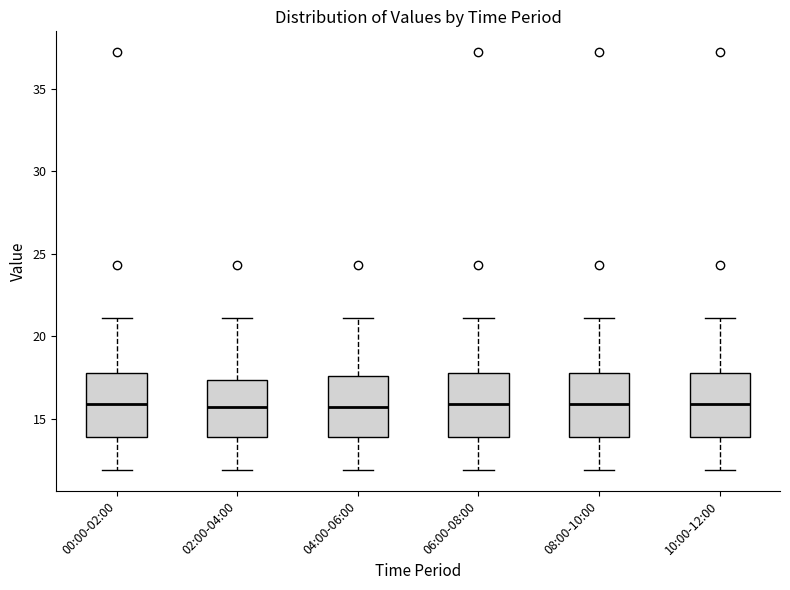

Reading left to right, read every box against the y-axis: the position of its median line, the range the box covers, and the ends of its whiskers. The values are not printed on the chart, so give them approximately, as read against the axis.

00:00-02:00: median 16.0, box 14.0 to 18.0, whiskers 12.0 to 21.0
02:00-04:00: median 15.5, box 14.0 to 17.5, whiskers 12.0 to 21.0
04:00-06:00: median 15.5, box 14.0 to 17.5, whiskers 12.0 to 21.0
06:00-08:00: median 16.0, box 14.0 to 18.0, whiskers 12.0 to 21.0
08:00-10:00: median 16.0, box 14.0 to 18.0, whiskers 12.0 to 21.0
10:00-12:00: median 16.0, box 14.0 to 18.0, whiskers 12.0 to 21.0